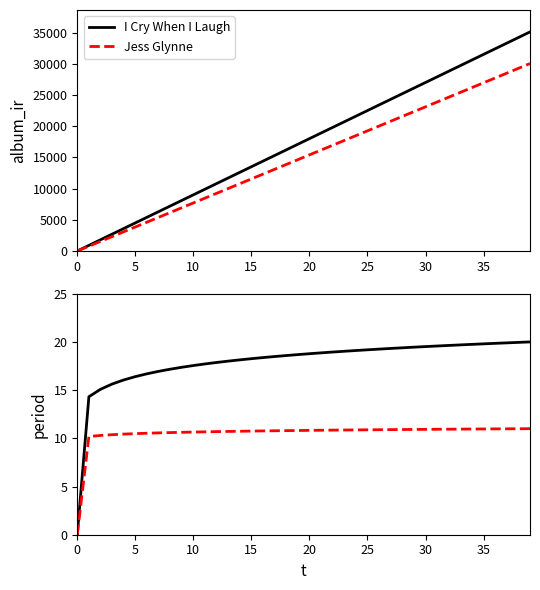

Which series has the widest spread of values?

I Cry When I Laugh